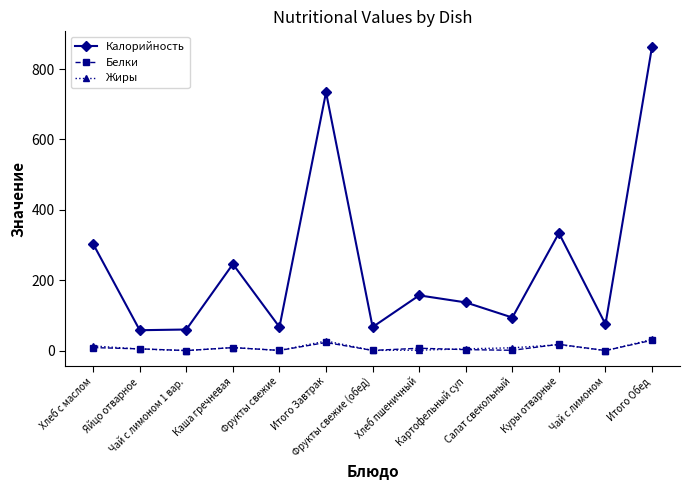

What is the label of the 12th point from the left?

Чай с лимоном